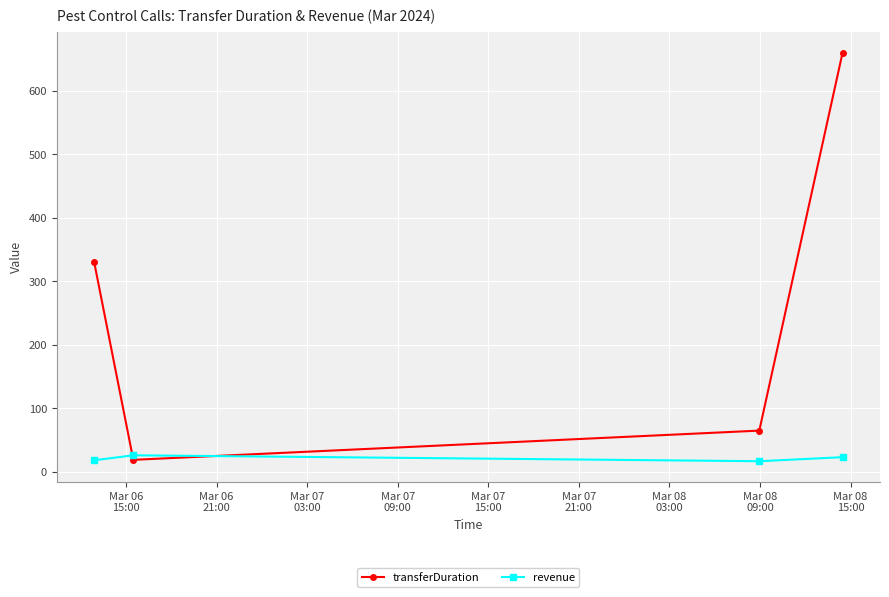

Which series has the largest range (max minus min)?

transferDuration